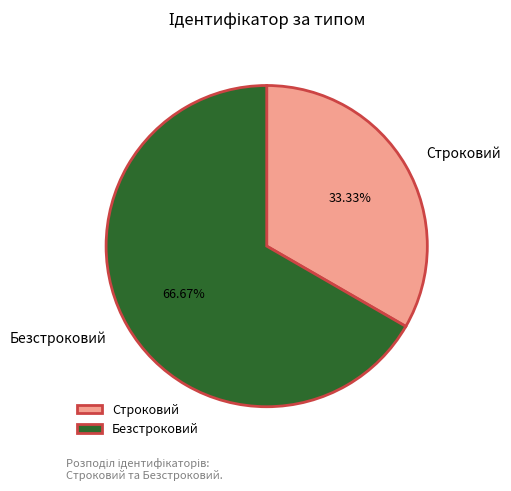

How much of the chart is everything except Строковий?

66.7%